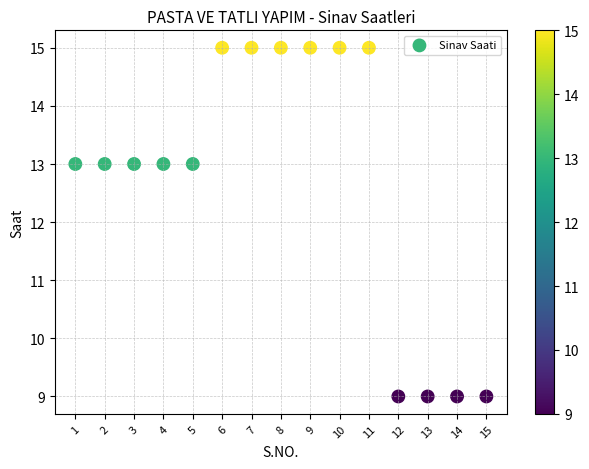

What is the range of Y values (max minus min)?

6